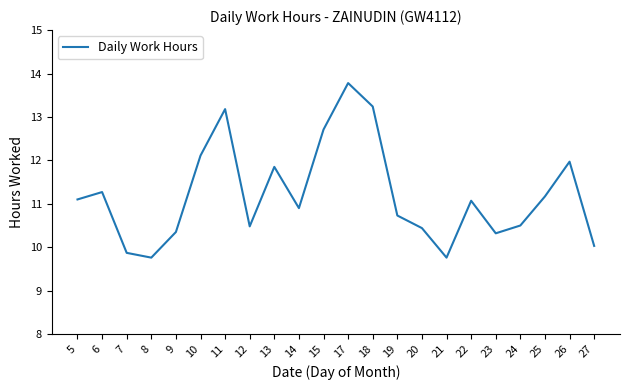

What is the difference between the maximum and minimum values?

4.0